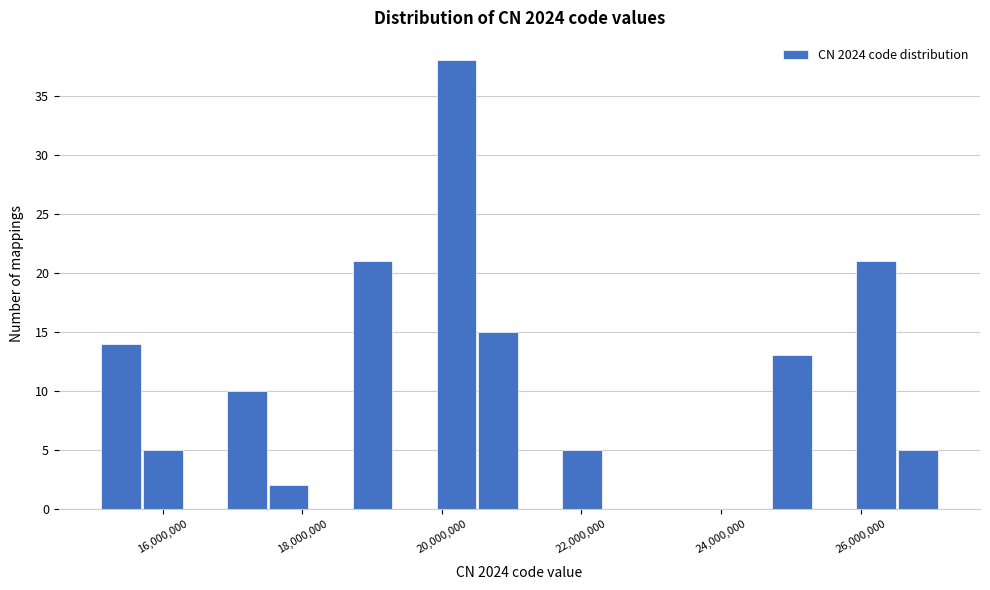

Read against the x-axis, roughly where is the centre of the tallest bar?

20200000